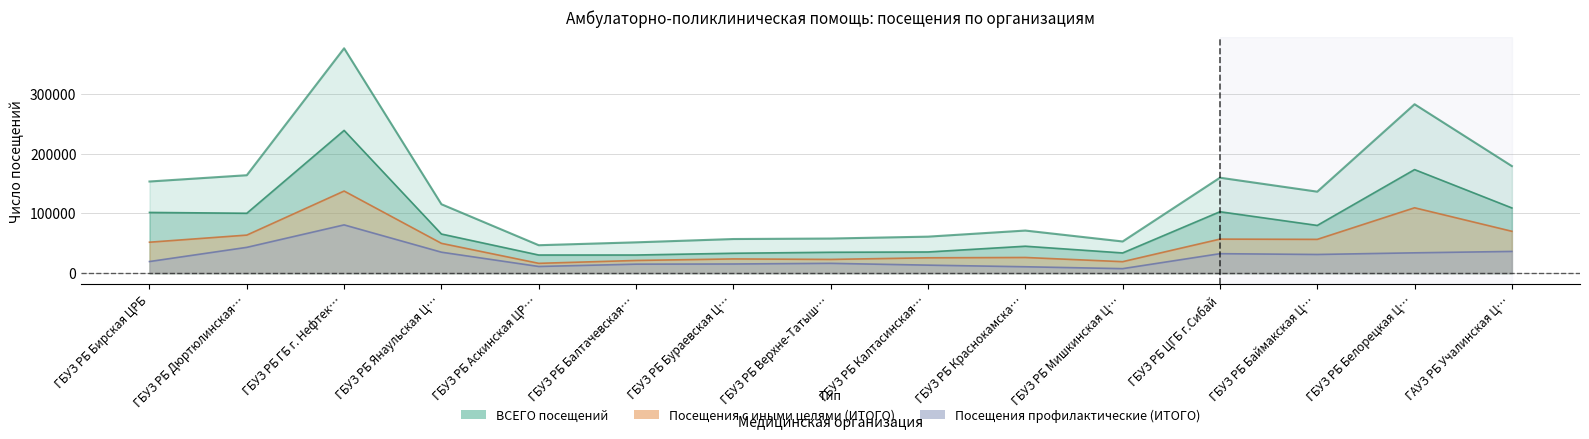

What is the smallest value displayed?

7508